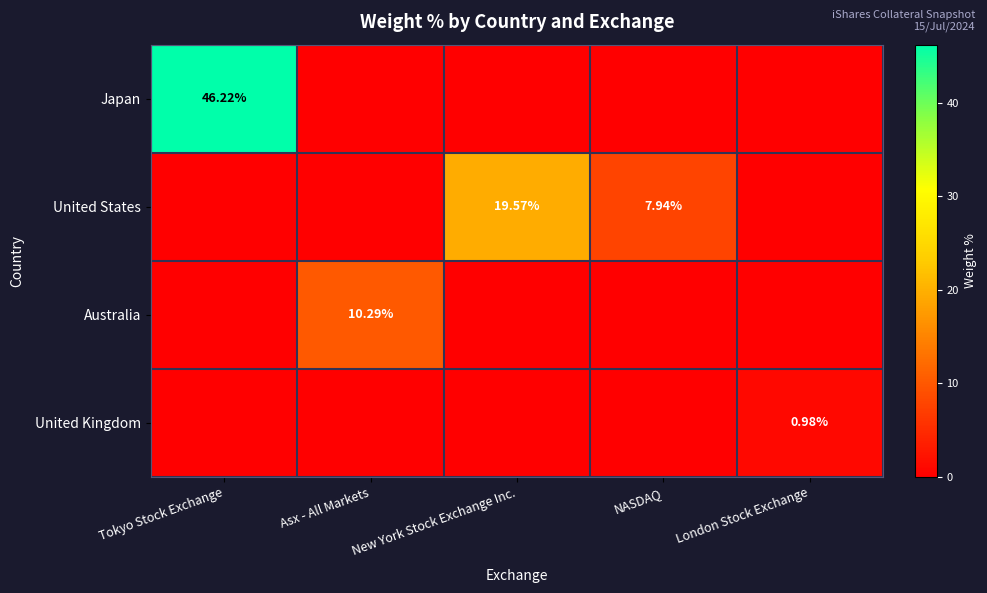

List the labels in order of Australia value, largest first.

Asx - All Markets, Tokyo Stock Exchange, New York Stock Exchange Inc., NASDAQ, London Stock Exchange